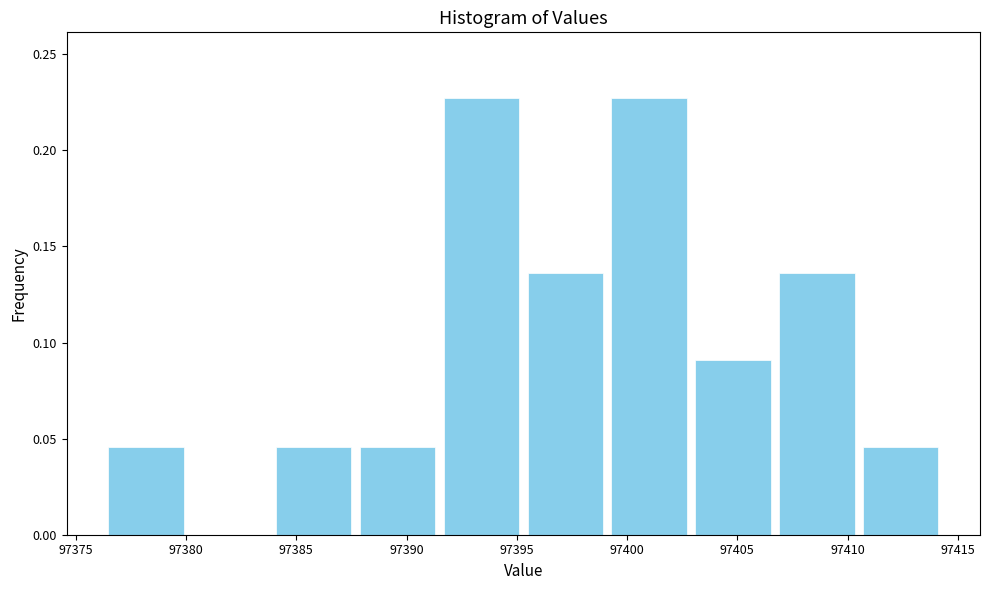

Reading left to right, transcribe this chart: for each bar, give the range it covers on the x-axis and its height. Neither the bar edges nor the heights are printed on the chart, so give them approximately, as read against the axes.

97376.5 to 97380.0: 0.045
97380.0 to 97384.0: 0
97384.0 to 97387.5: 0.045
97387.5 to 97391.5: 0.045
97391.5 to 97395.5: 0.225
97395.5 to 97399.0: 0.135
97399.0 to 97403.0: 0.225
97403.0 to 97406.5: 0.090
97406.5 to 97410.5: 0.135
97410.5 to 97414.5: 0.045